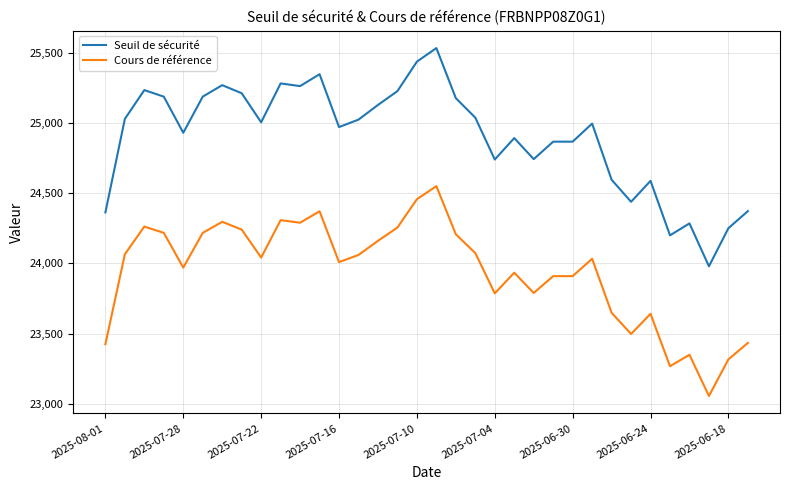

What is the difference between the maximum and minimum values in the Seuil de sécurité series?

1551.9